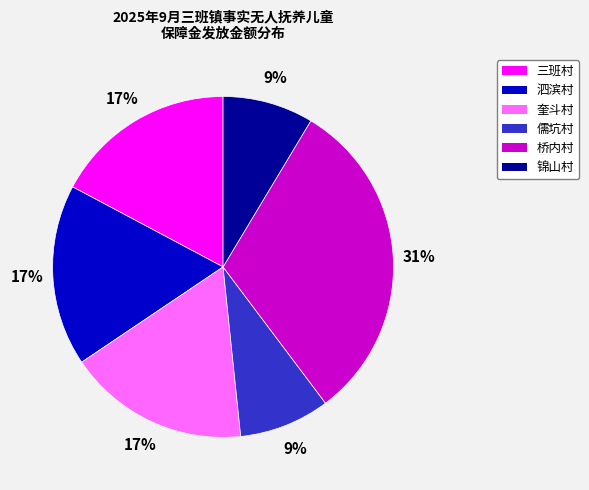

How many segments does this pie chart have?

6